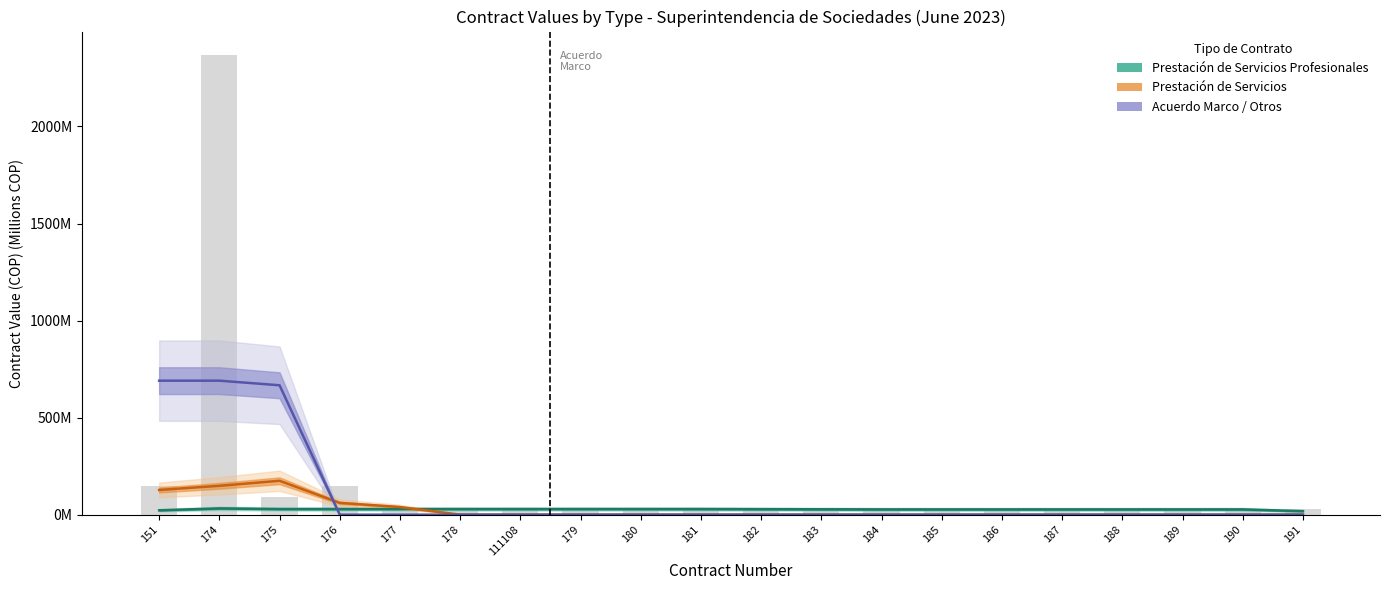

The value of Prestación de Servicios Profesionales at 184 is 27.1. True or false?

True